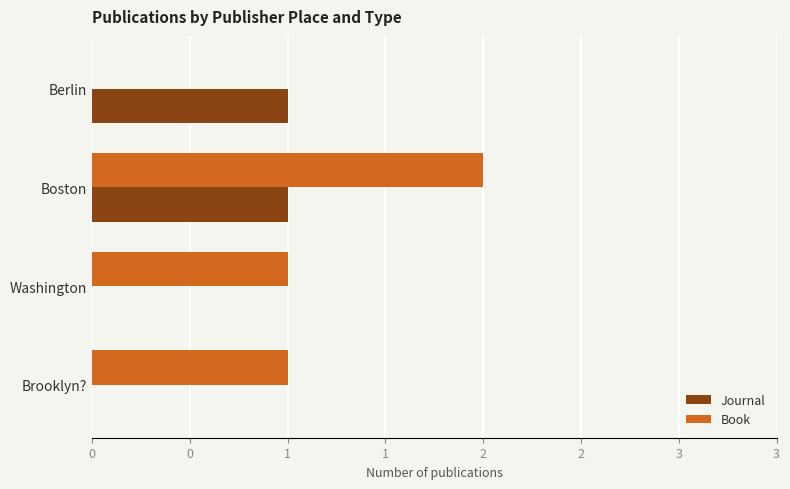

List the series in order of their peak value, highest first.

Book, Journal